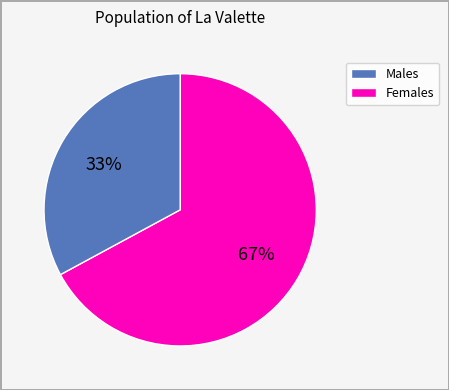

To the nearest percent, what is the difference between the largest and smallest slice percentages?

34%